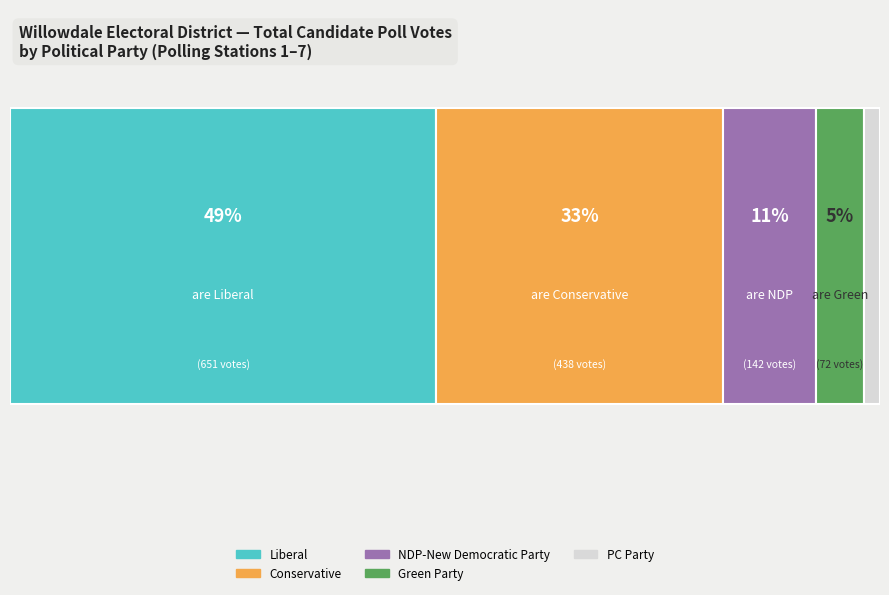

Reading left to right, extract all data points from this chart.

Liberal: 41	108	121	111	75	105	90
Conservative: 22	65	81	53	61	86	70
NDP-New Democratic Party: 15	19	22	22	20	22	22
Green Party: 2	15	15	9	15	10	6
PC Party: 3	4	5	3	4	6	0